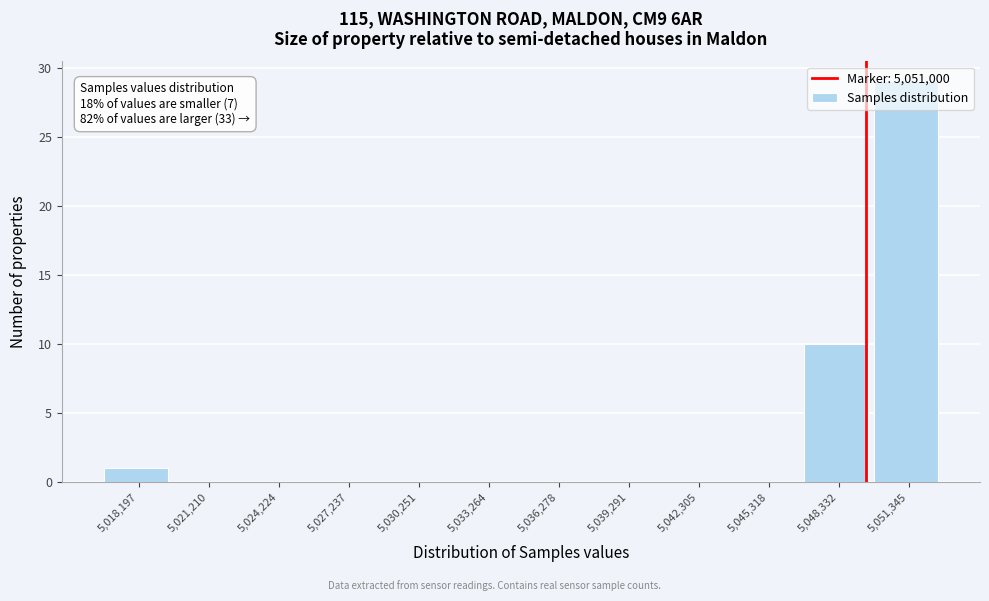

Where is the data nearest to the value 14?

5,048,332